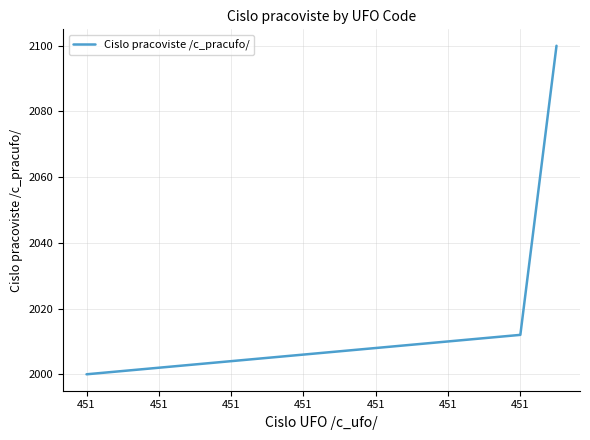

What is the greatest value displayed?

2100